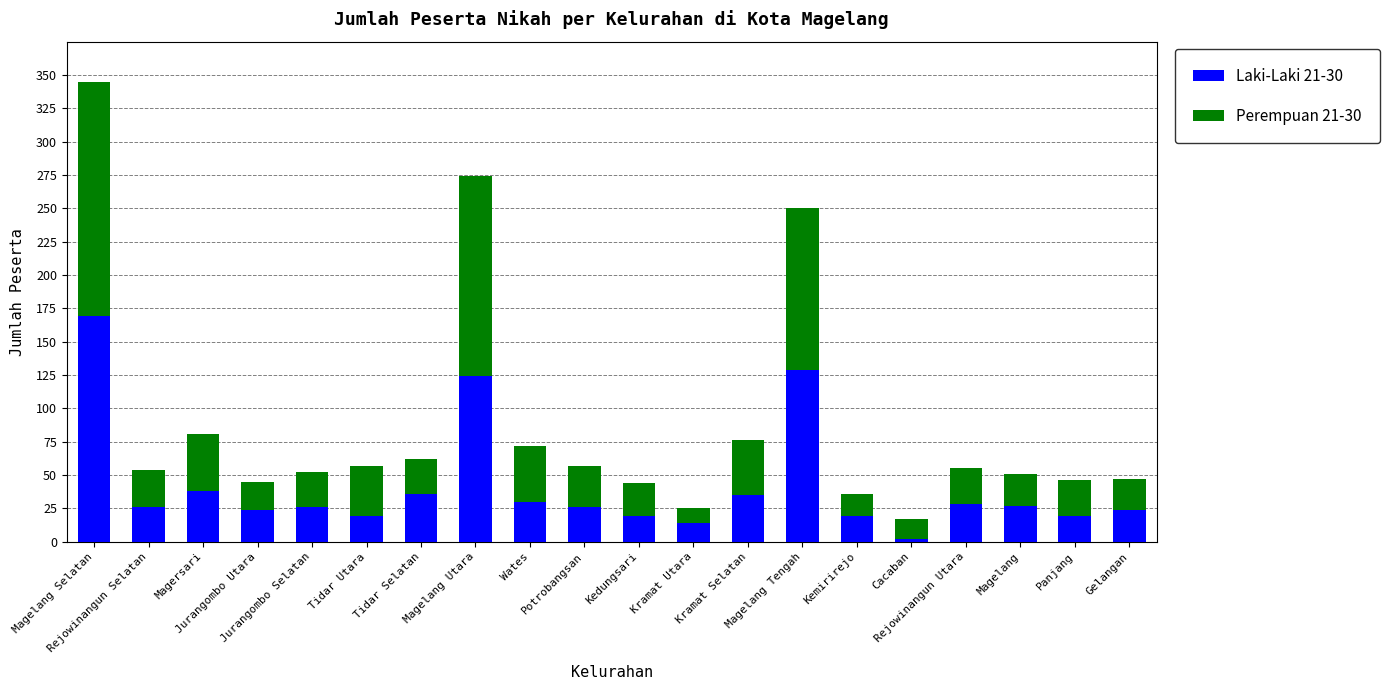

How many data points in Laki-Laki 21-30 are less than 26?

8